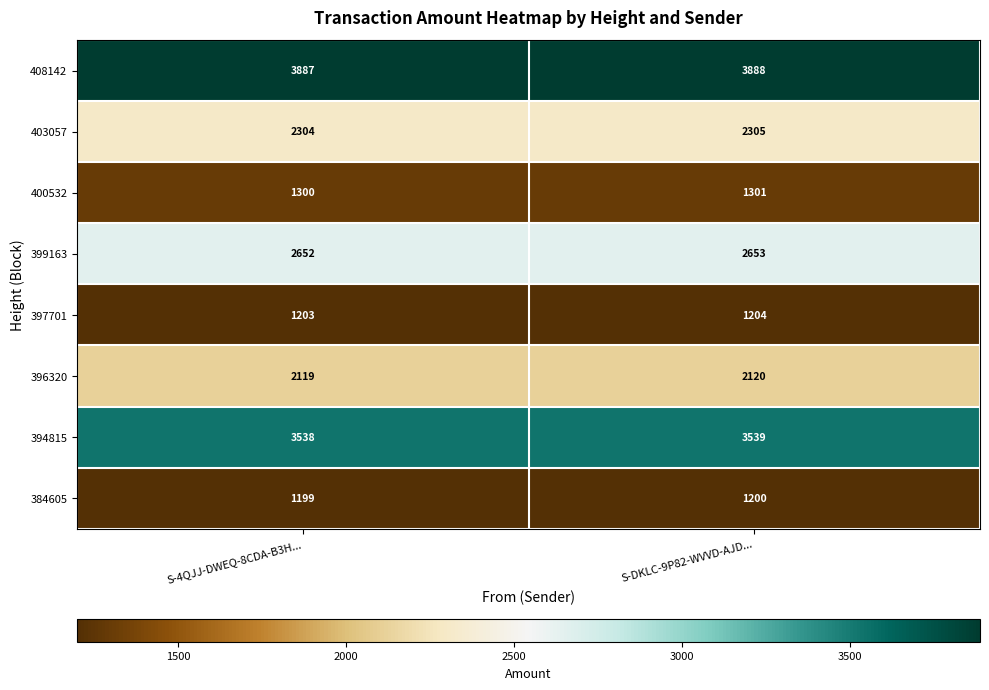

What is the difference between the highest and lowest values at S-DKLC-9P82-WVVD-AJD...?

2688